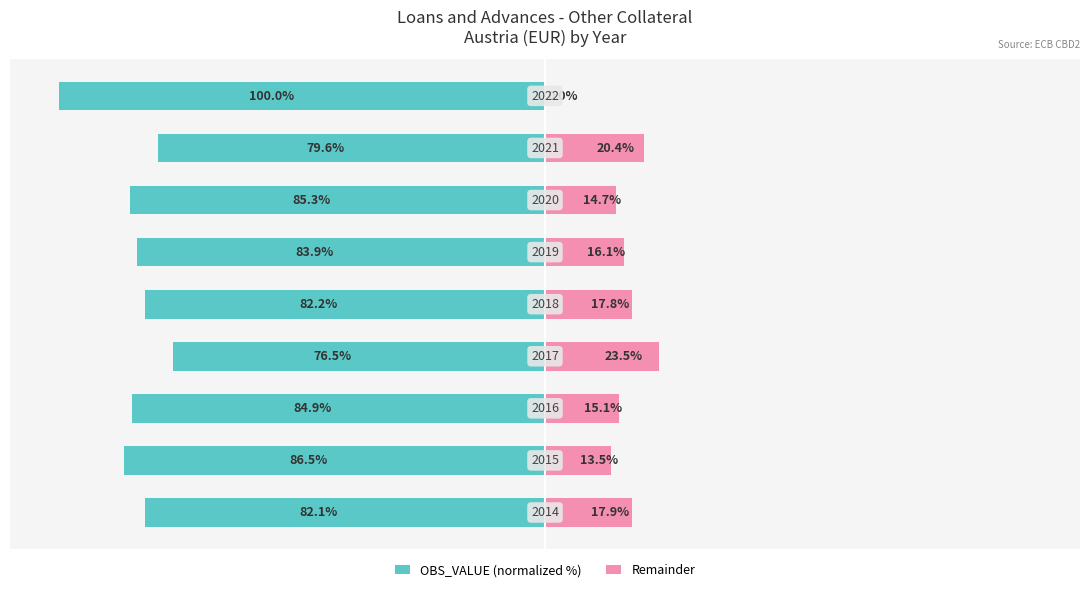

Between 50 and −125, which is larger?

50